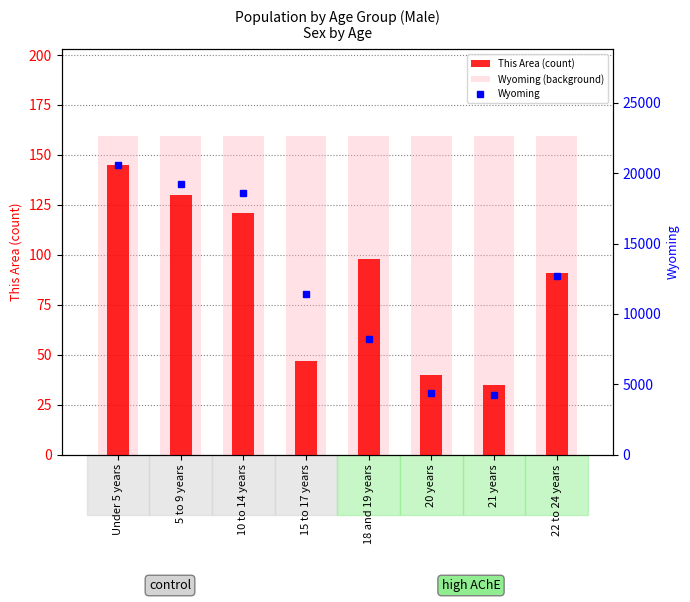

The Wyoming series shows 20596.0 at Under 5 years. True or false?

True